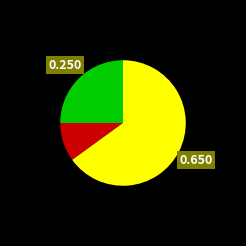

Is there a majority slice in this chart?

Yes